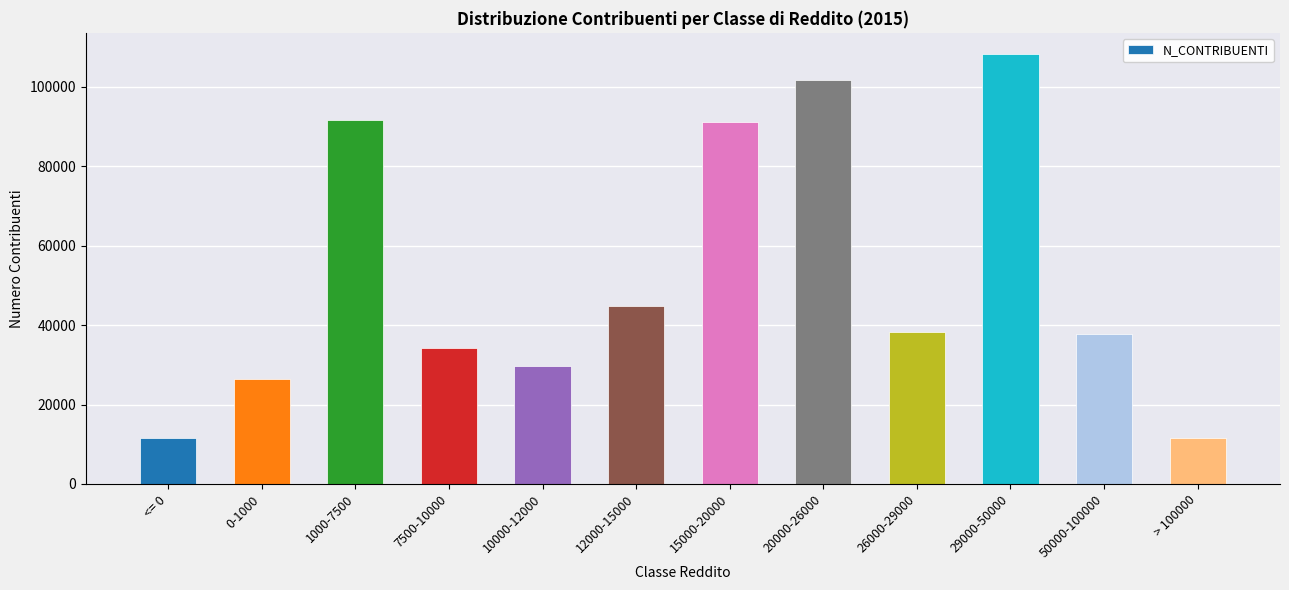

Approximately how many times larger is the value at 29000-50000 compared to 15000-20000?

1.2